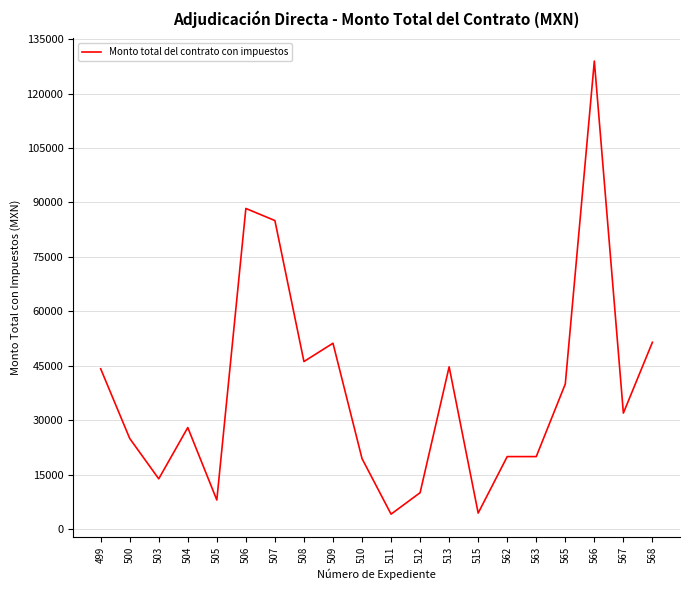

What is the difference between the values at 563 and 512?

9944.8